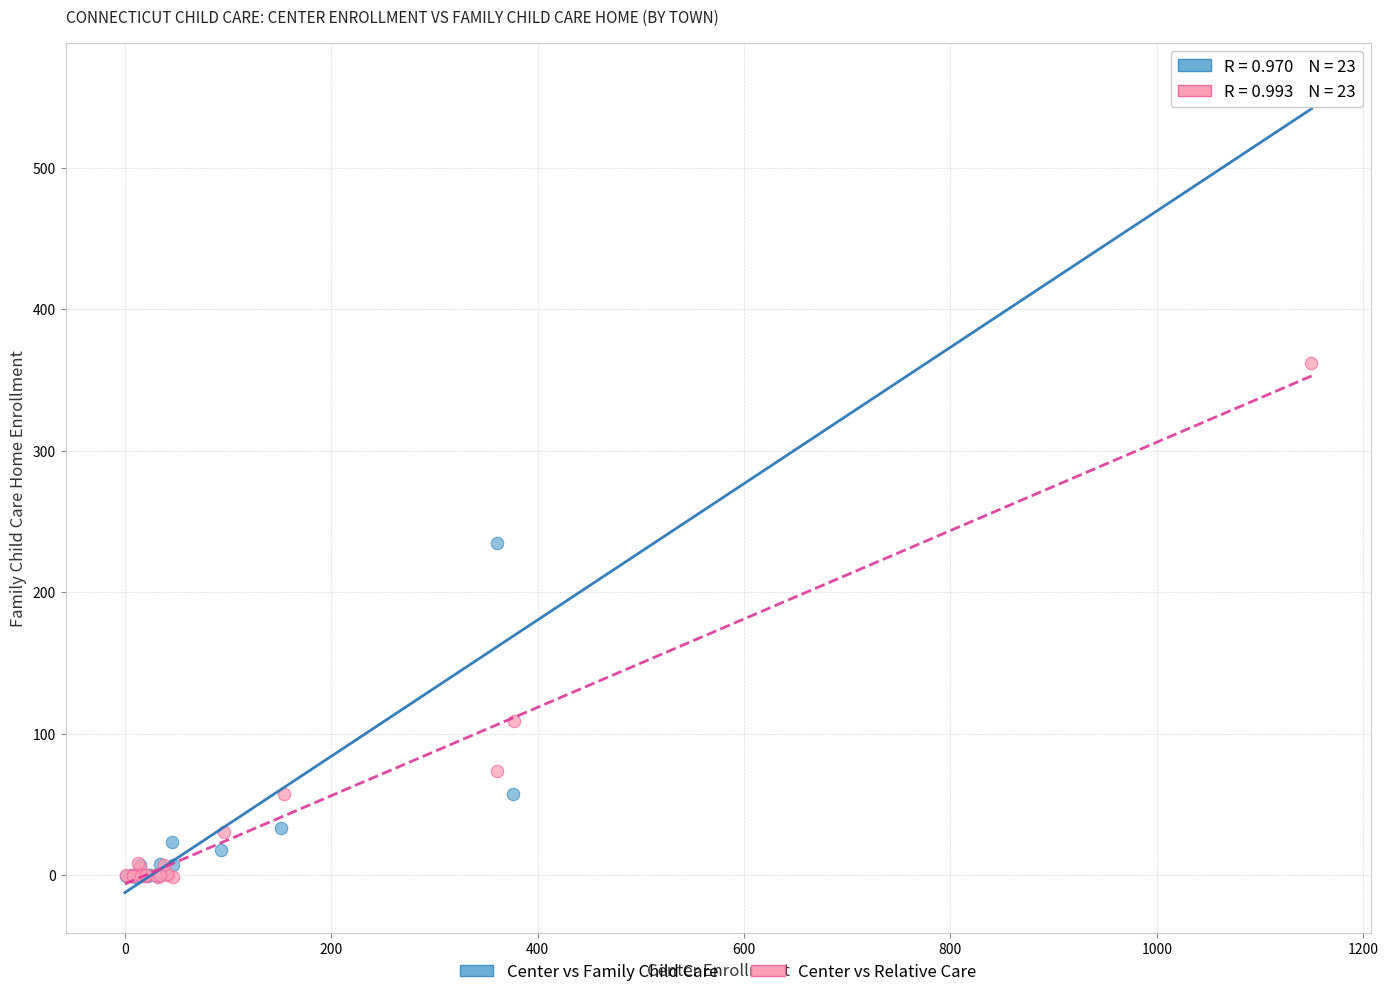

Which series has the largest Y range (max minus min)?

Center vs Family Child Care